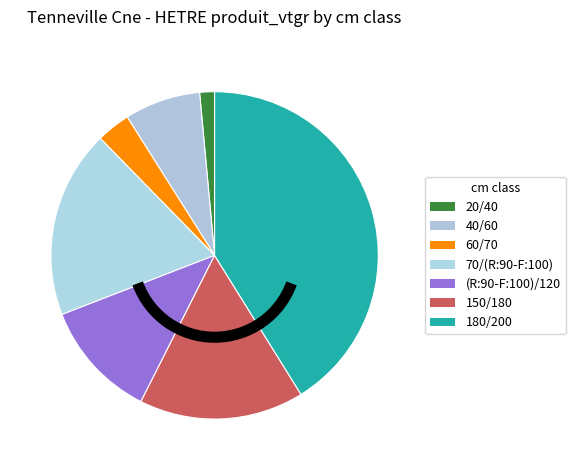

Which slice is the largest?

180/200